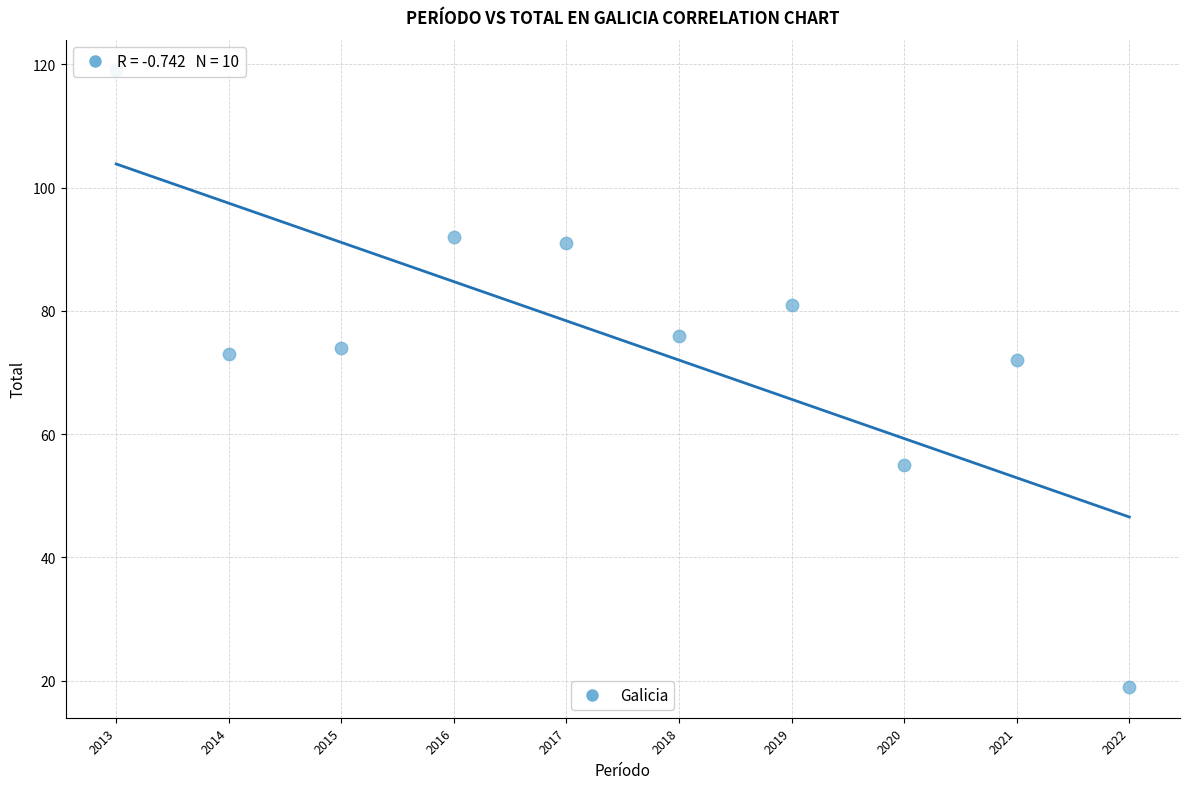

What is the range of Y values (max minus min)?

100